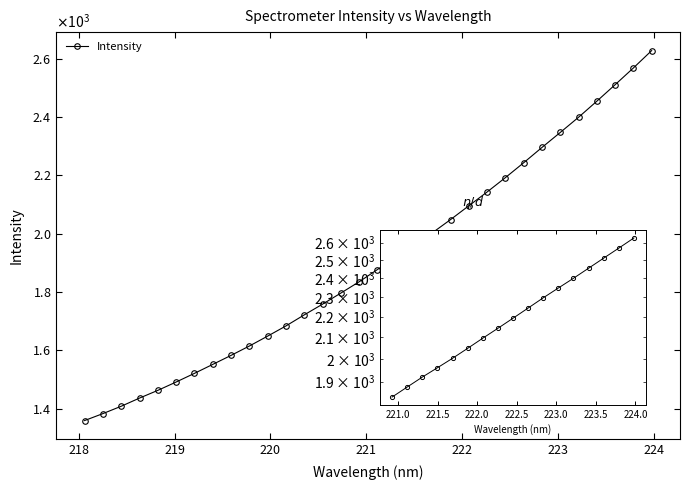

The chart shows a value of 722.7 at 224. True or false?

False